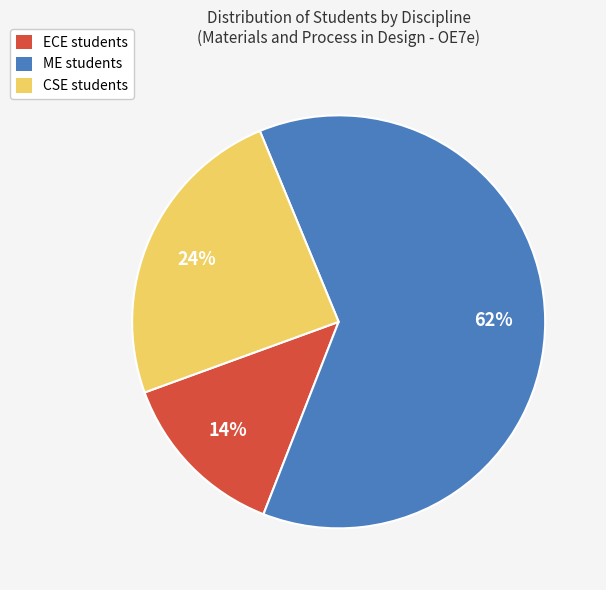

Count the number of slices in the pie.

3